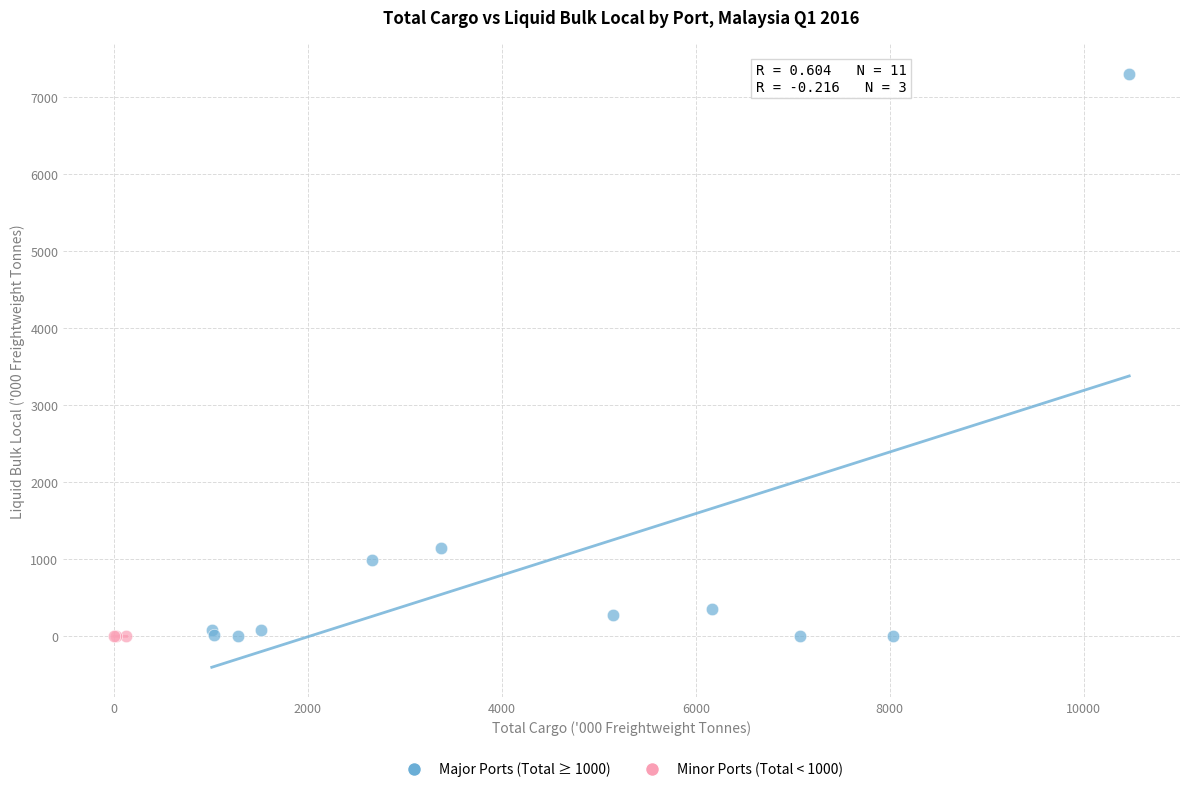

Which series reaches the maximum Y coordinate?

Major Ports (Total ≥ 1000)